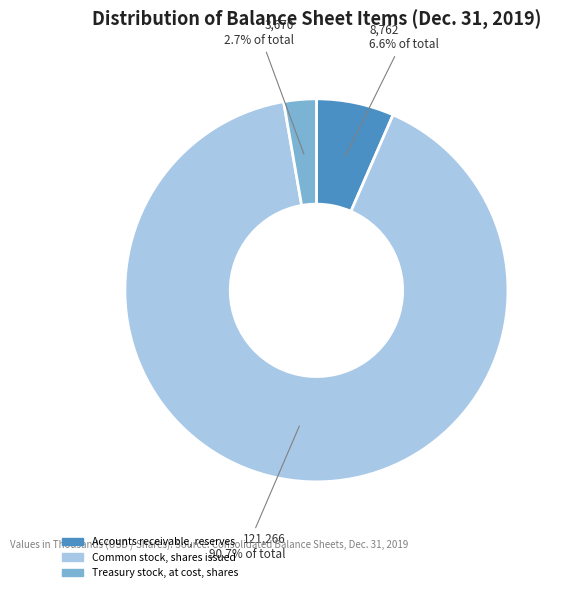

Combined, what portion of the pie is Treasury stock, at cost, shares and Common stock, shares issued?

93.4%